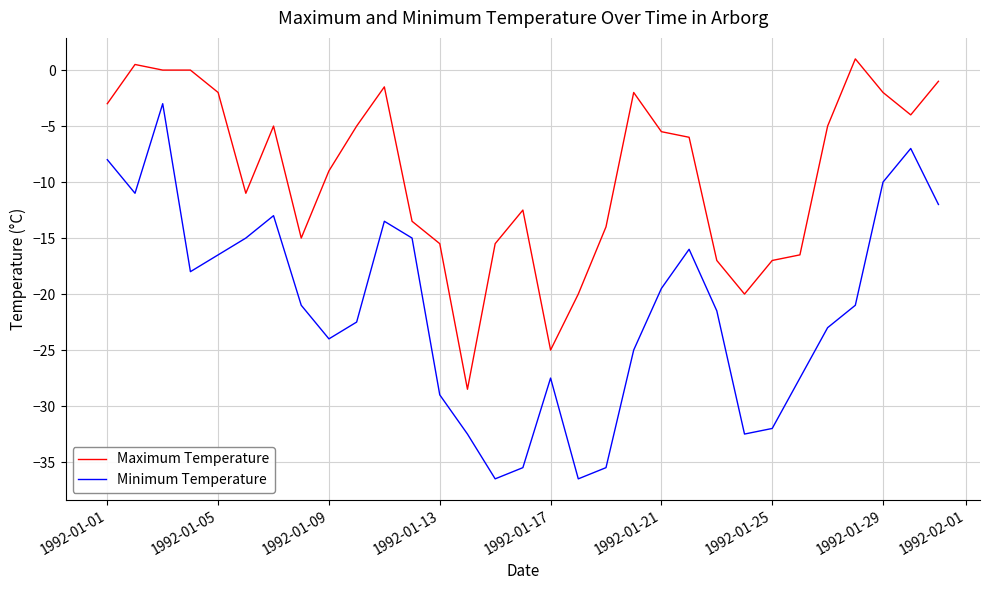

List the series in order of their overall mean, highest first.

Maximum Temperature, Minimum Temperature